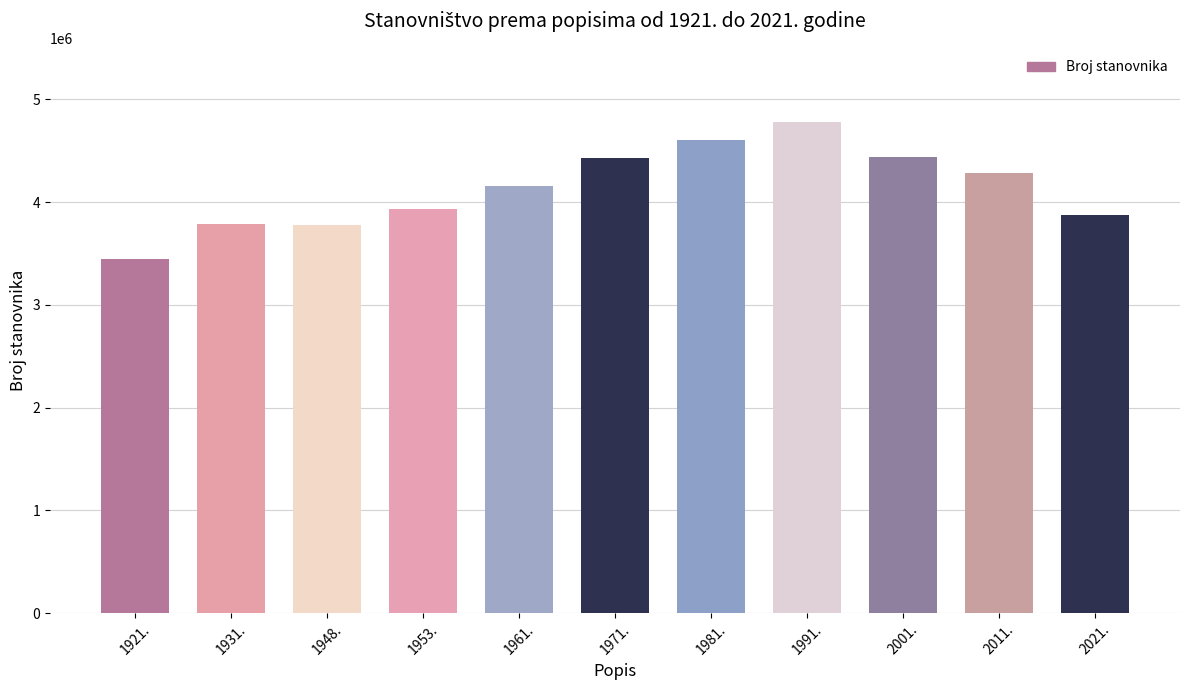

Which has a higher value, 2021. or 2011.?

2011.